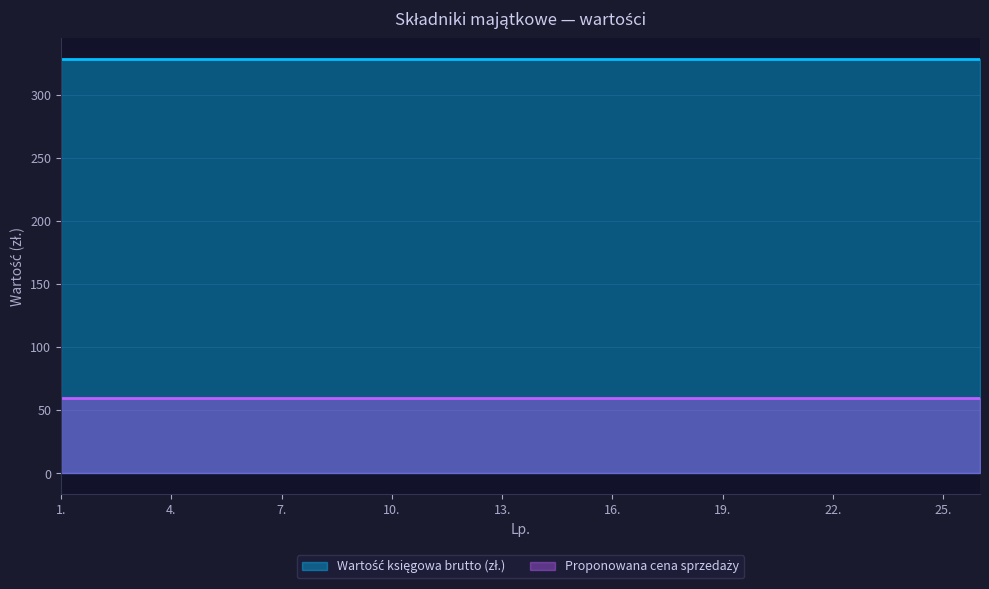

Reading left to right, list all the values displayed in this chart.

Wartość księgowa brutto (zł.): 328.2	328.2	328.2	328.2	328.2	328.2	328.2	328.2	328.2	328.2	328.2	328.2	328.2	328.2	328.2	328.2	328.2	328.2	328.2	328.2	328.2	328.2	328.2	328.2	328.2	328.2
Proponowana cena sprzedaży: 60.0	60.0	60.0	60.0	60.0	60.0	60.0	60.0	60.0	60.0	60.0	60.0	60.0	60.0	60.0	60.0	60.0	60.0	60.0	60.0	60.0	60.0	60.0	60.0	60.0	60.0